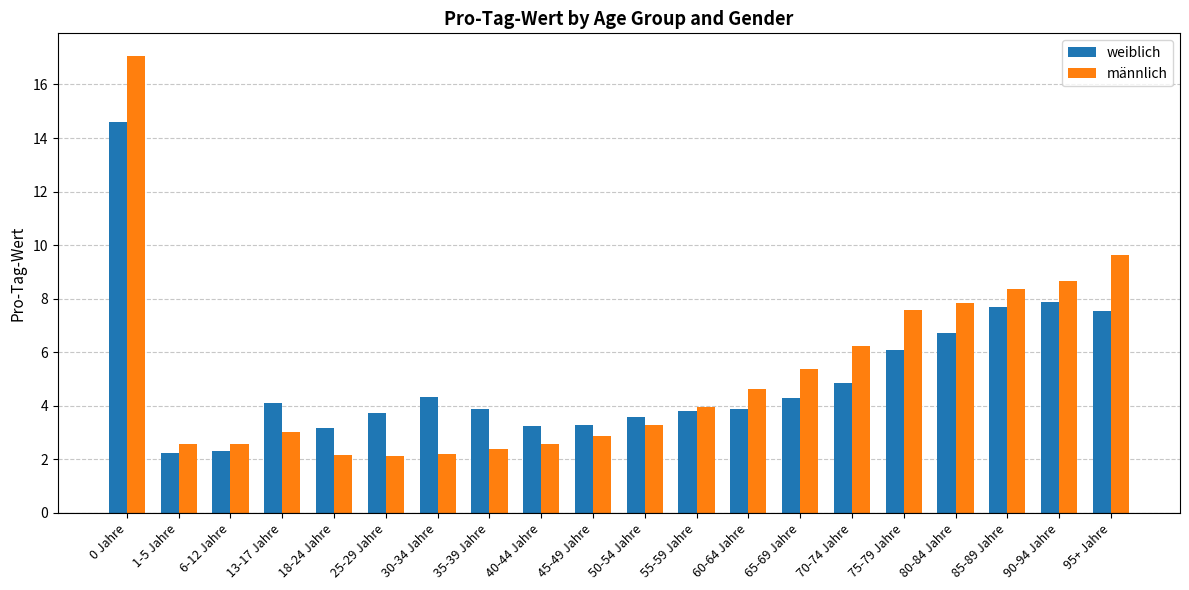

Which series changed the most between 35-39 Jahre and 40-44 Jahre?

weiblich